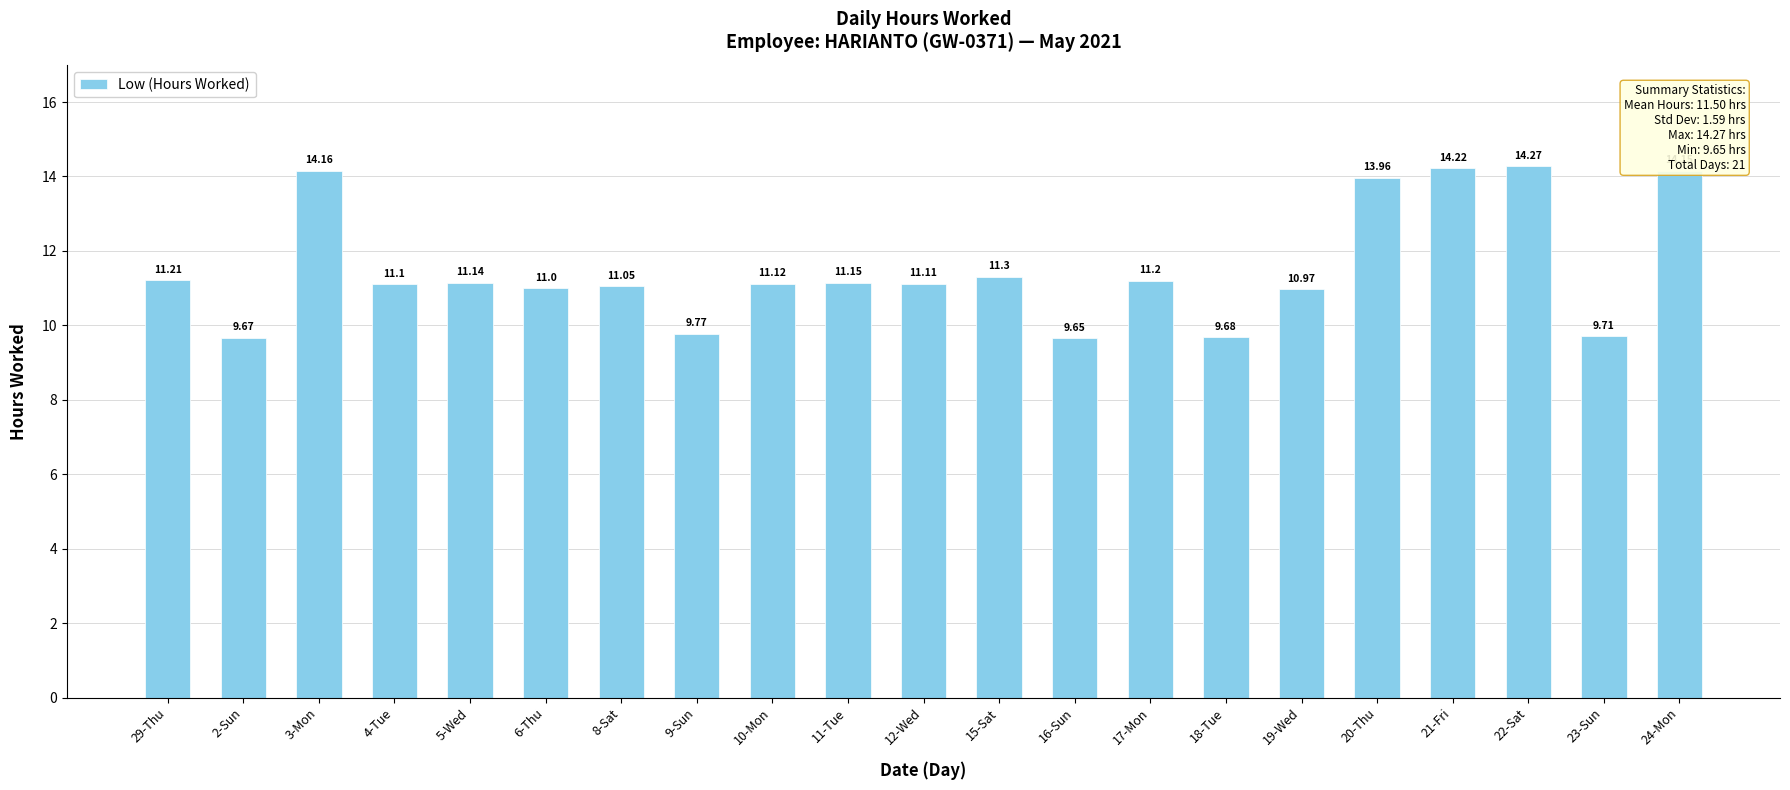

Does the chart contain stacked bars?

No